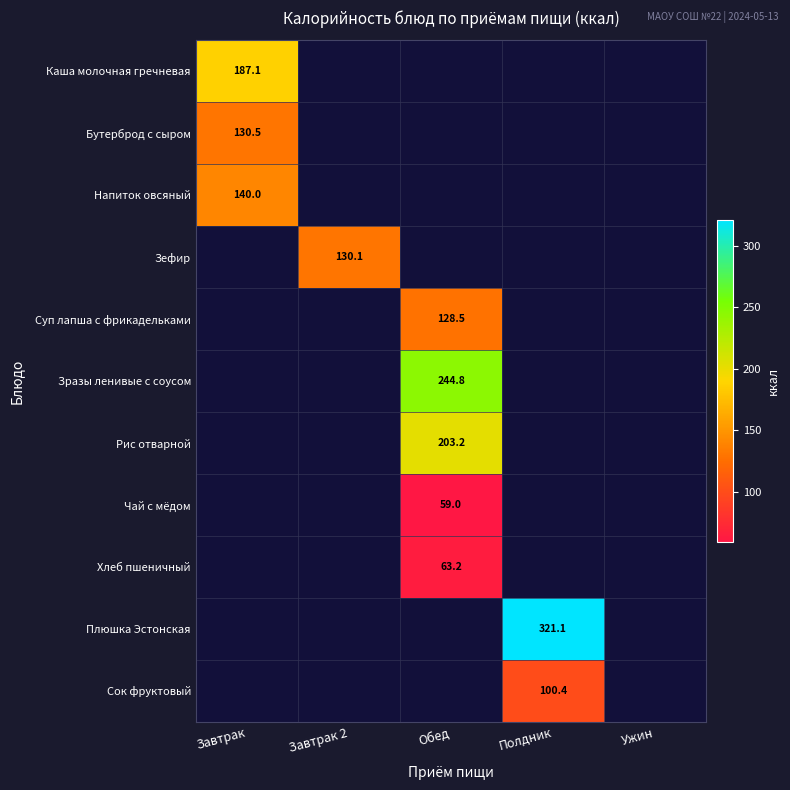

Is it true that Зразы ленивые с соусом equals 244.8 at Обед?

True